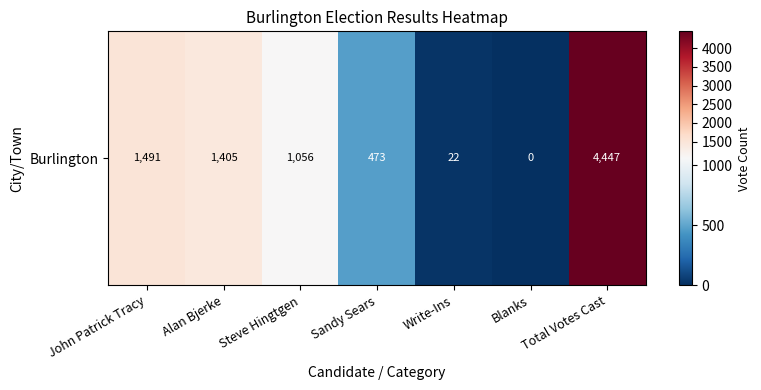

Reading left to right, list all the values displayed in this chart.

1491	1405	1056	473	22	0	4447